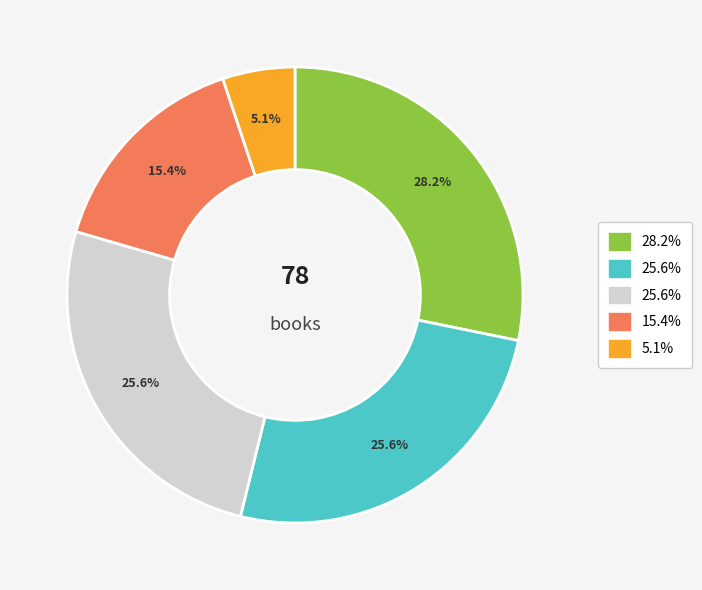

Does any single category account for the majority?

No